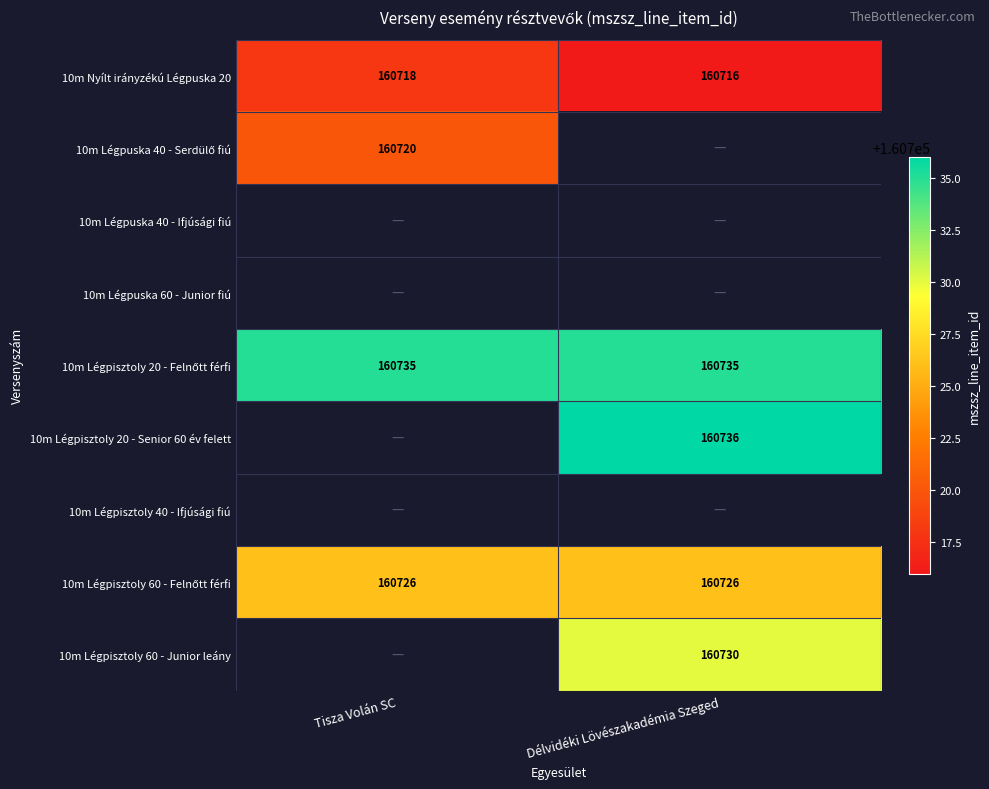

The 10m Nyílt irányzékú Légpuska 20 series shows 160718 at Tisza Volán SC. True or false?

True